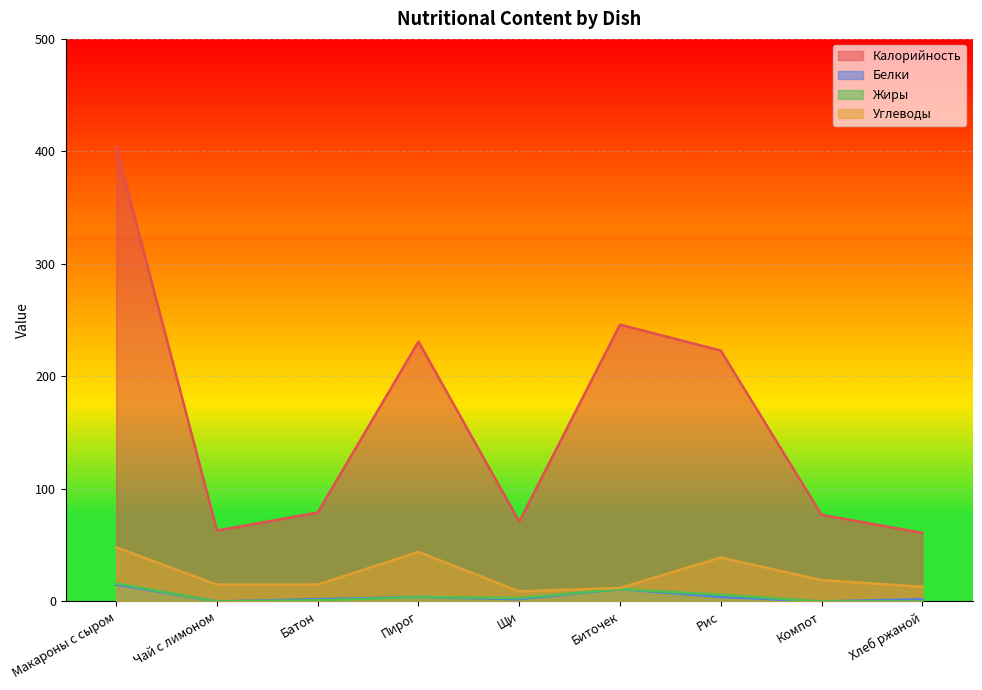

What position from the left is Макароны с сыром?

1